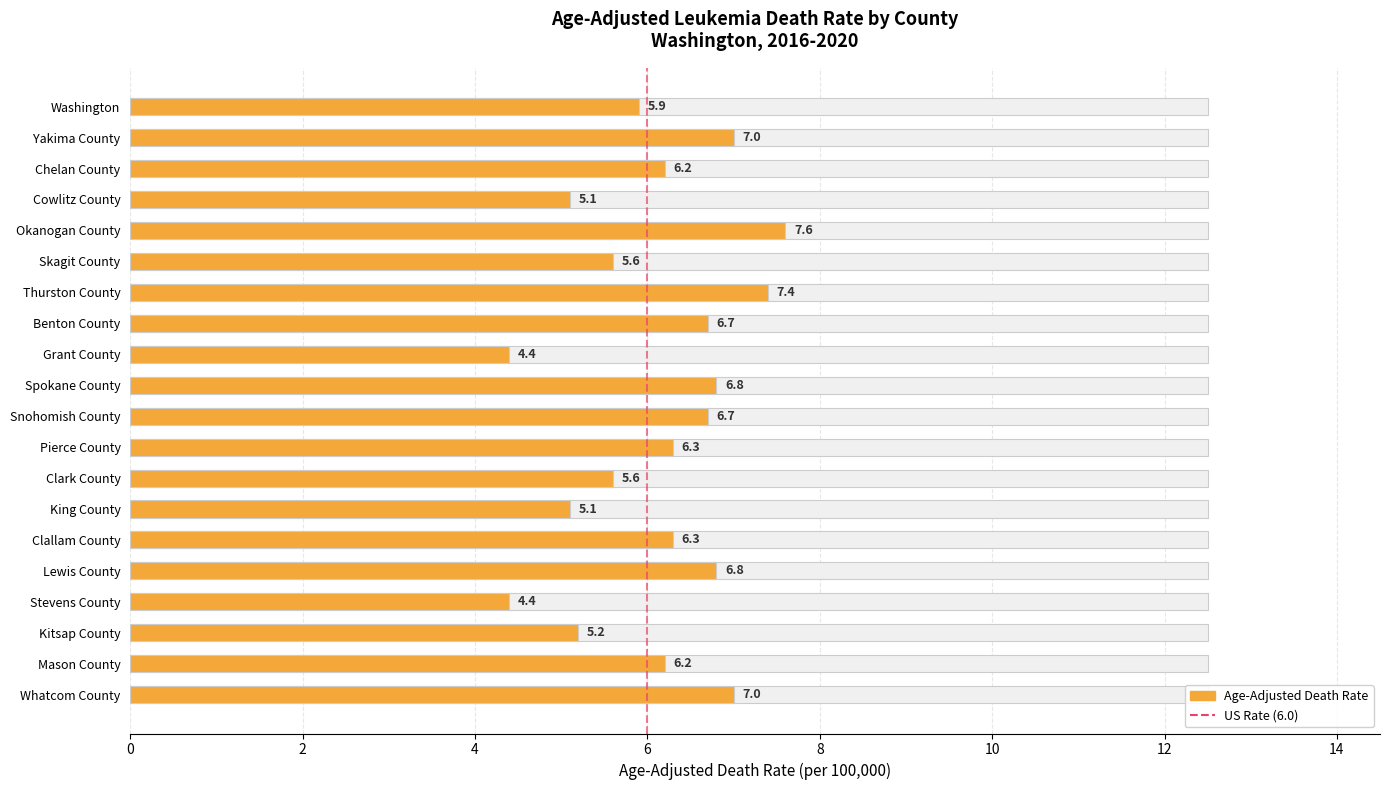

Are the bars grouped side by side (vs. stacked)?

No